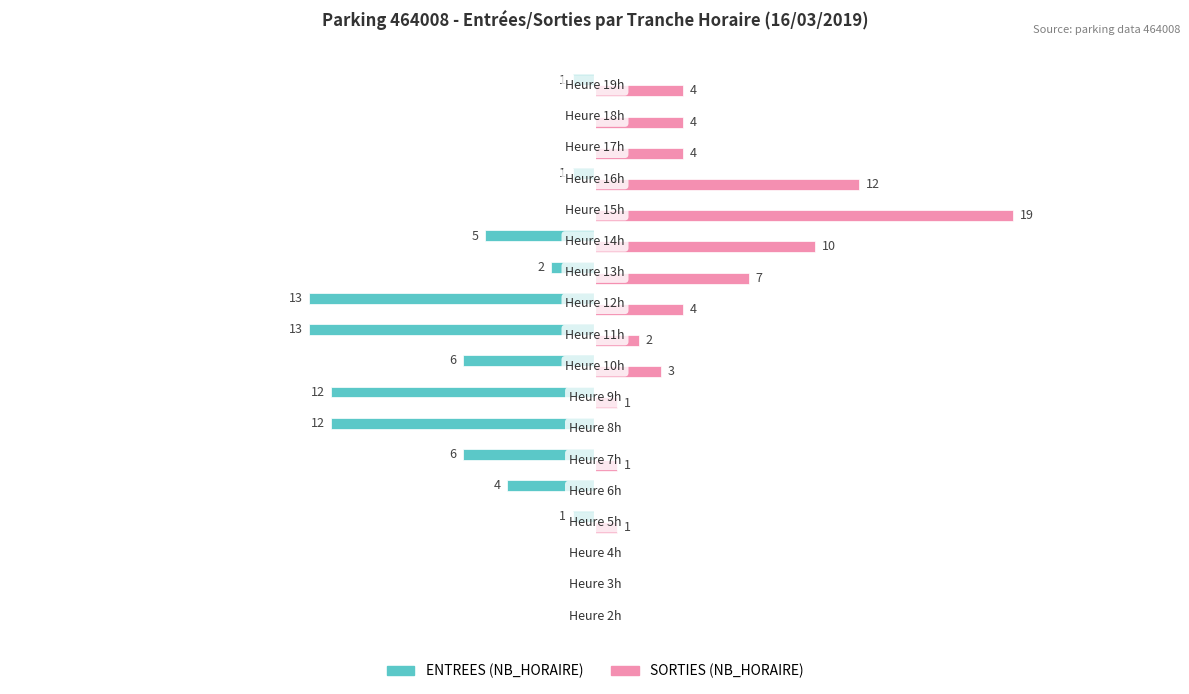

Which series has the largest total across all categories?

SORTIES (NB_HORAIRE)